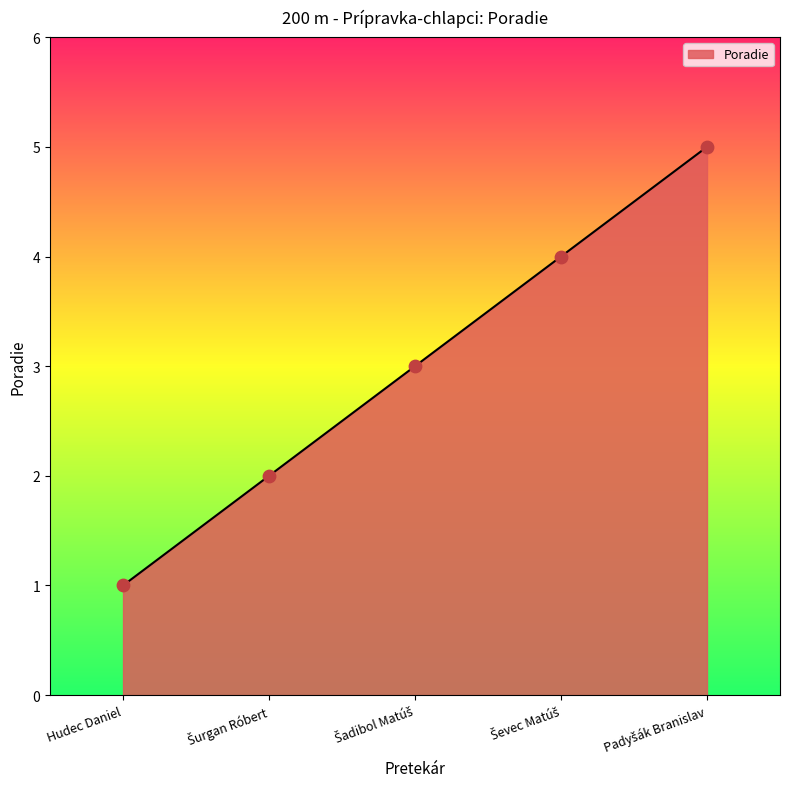

What is the average value?

3